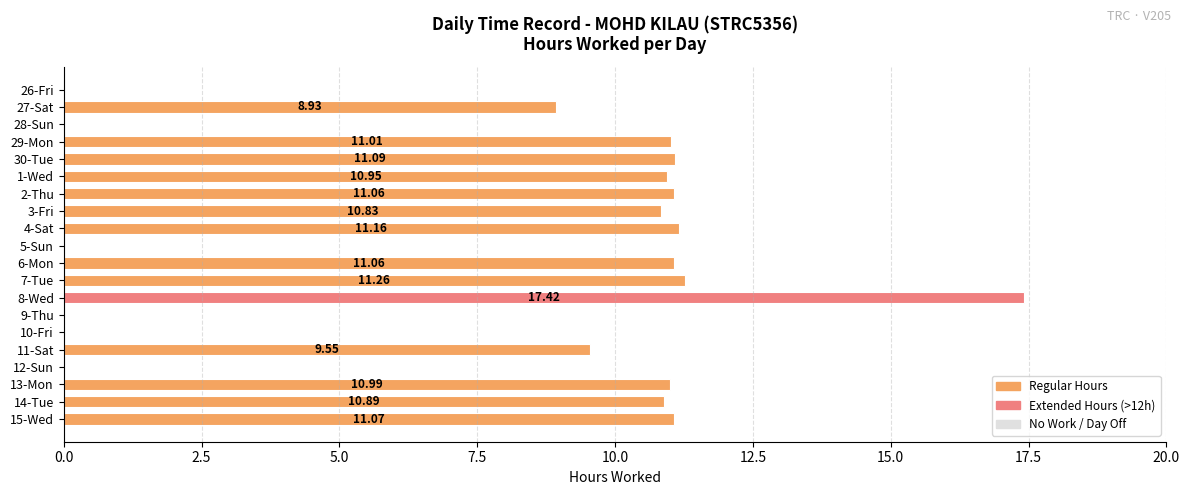

What is the sum of the values at 7-Tue and 4-Sat?

22.4